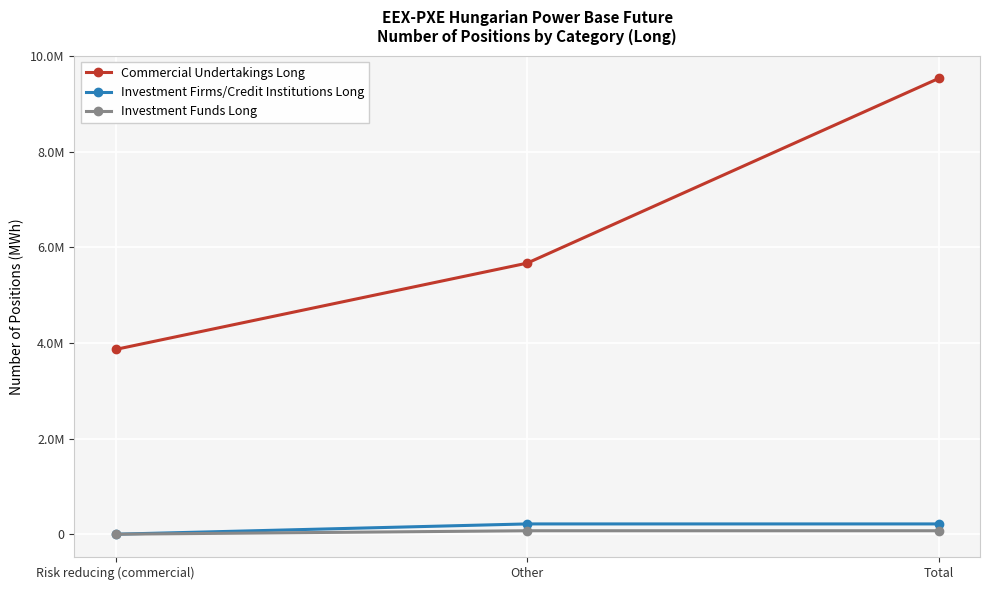

At which label does Investment Funds Long reach its peak?

Other